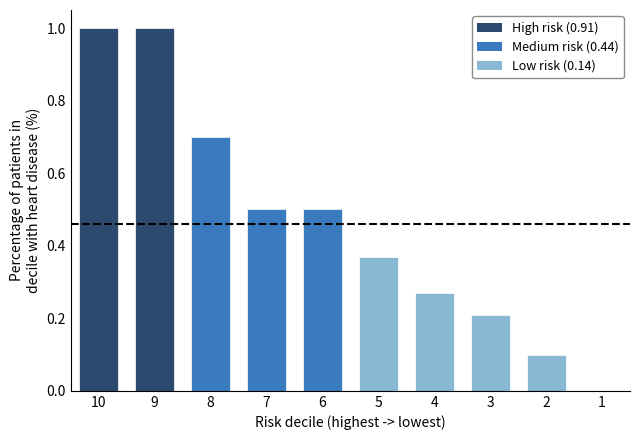

What is the sum of all values?

4.7